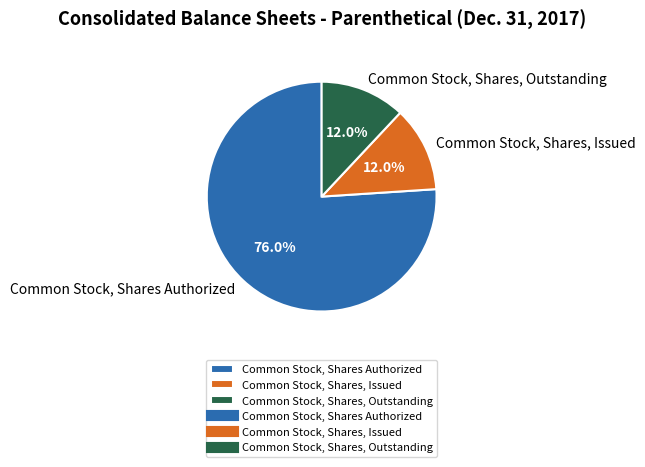

Does Common Stock, Shares Authorized represent more than half of the total?

Yes